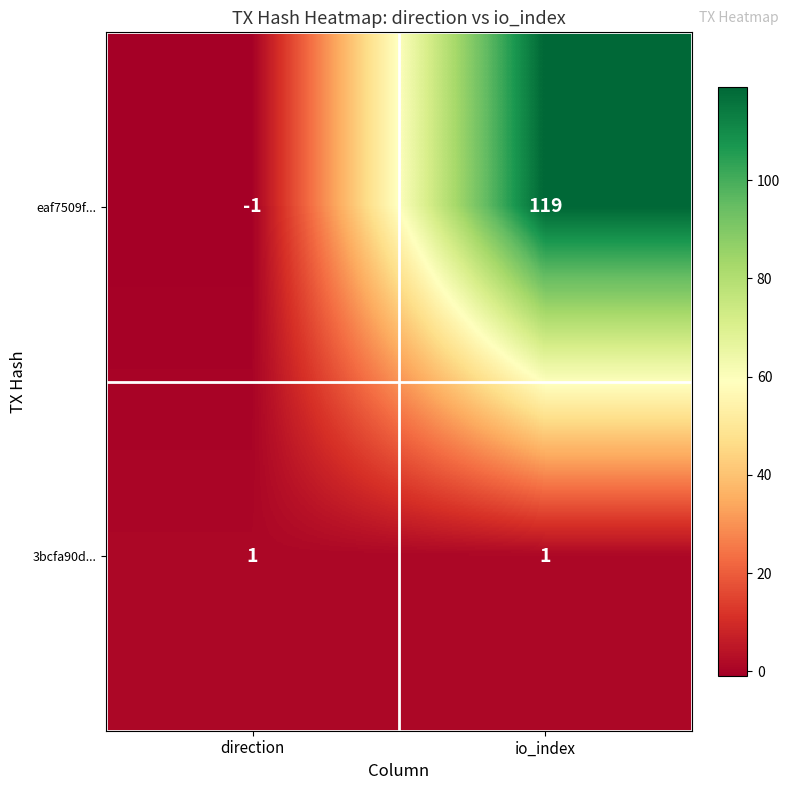

At which label is eaf7509f... closest to 59?

direction